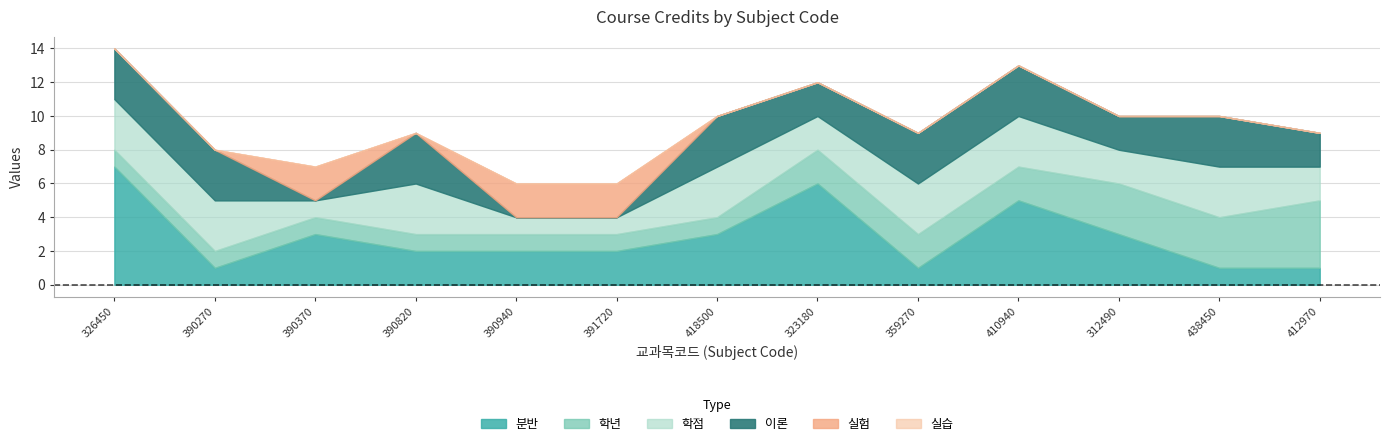

Reading left to right, list all the values displayed in this chart.

분반: 326450=7	390270=1	390370=3	390820=2	390940=2	391720=2	418500=3	323180=6	359270=1	410940=5	312490=3	438450=1	412970=1
학년: 326450=1	390270=1	390370=1	390820=1	390940=1	391720=1	418500=1	323180=2	359270=2	410940=2	312490=3	438450=3	412970=4
학점: 326450=3	390270=3	390370=1	390820=3	390940=1	391720=1	418500=3	323180=2	359270=3	410940=3	312490=2	438450=3	412970=2
이론: 326450=3	390270=3	390370=0	390820=3	390940=0	391720=0	418500=3	323180=2	359270=3	410940=3	312490=2	438450=3	412970=2
실험: 326450=0	390270=0	390370=2	390820=0	390940=2	391720=2	418500=0	323180=0	359270=0	410940=0	312490=0	438450=0	412970=0
실습: 326450=0	390270=0	390370=0	390820=0	390940=0	391720=0	418500=0	323180=0	359270=0	410940=0	312490=0	438450=0	412970=0